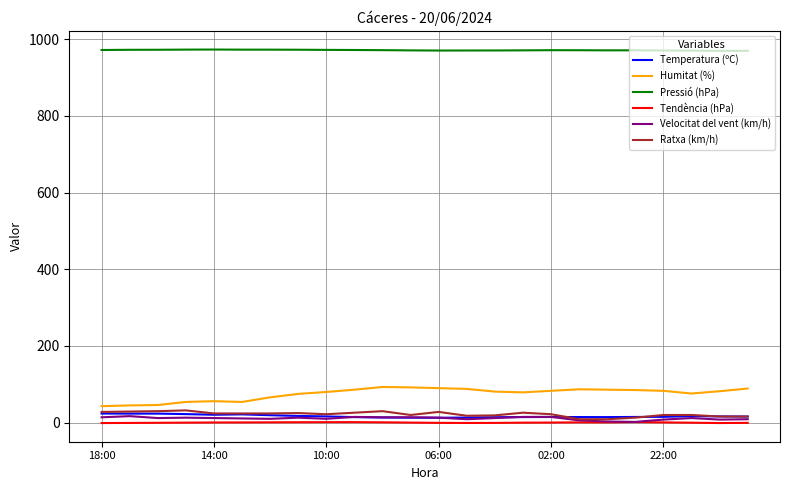

What is the difference between the maximum and minimum values in the Ratxa (km/h) series?

23.0